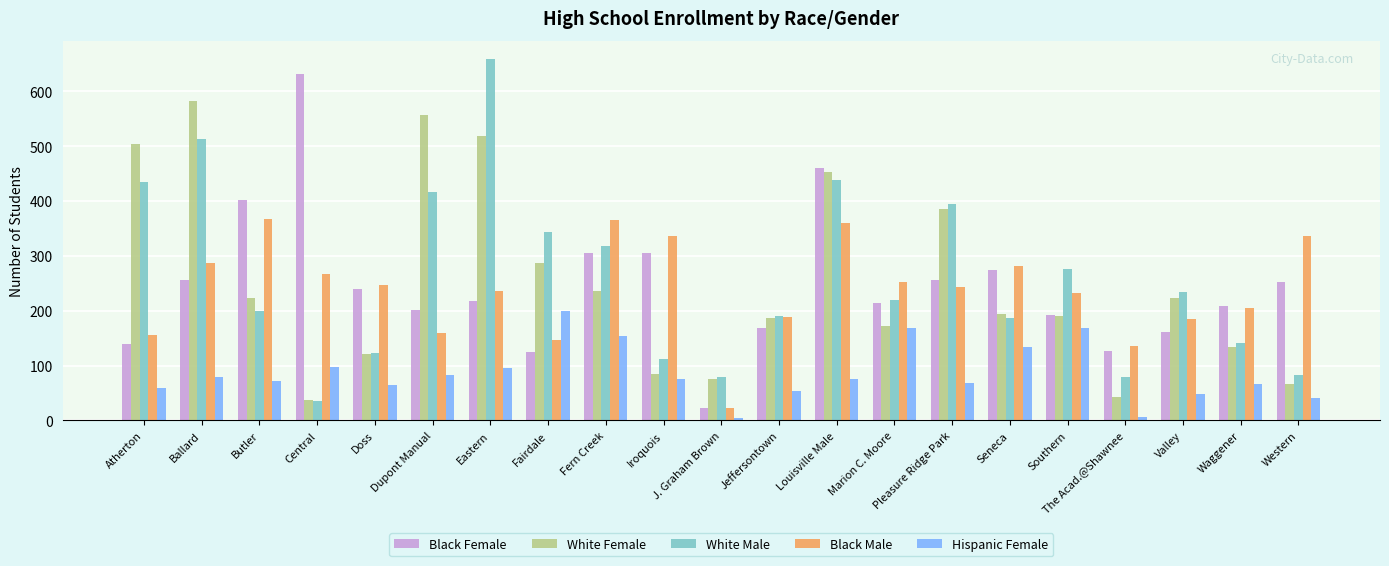

What is the difference between the White Female values at Southern and The Acad.@Shawnee?

148